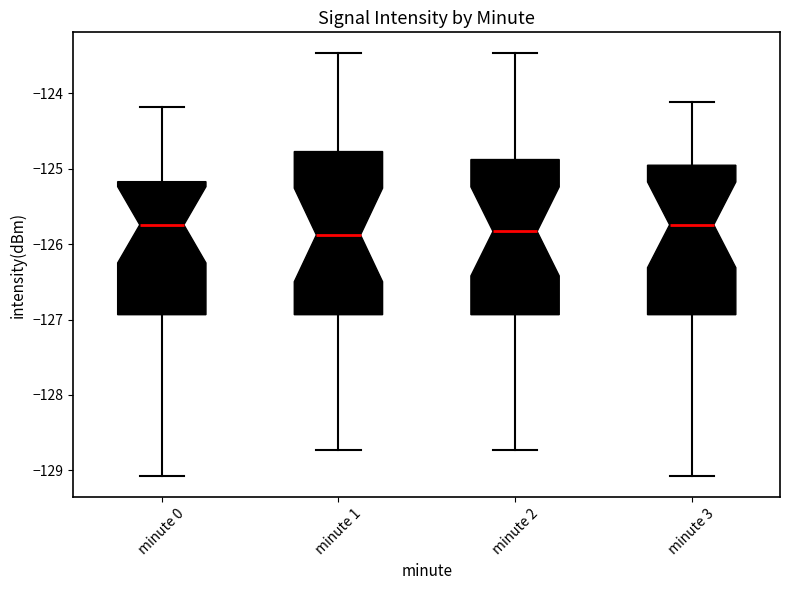

Where does the upper whisker of the box for minute 0 end on the y-axis? The values are not printed on the chart, so give them approximately, as read against the axis.

-124.2